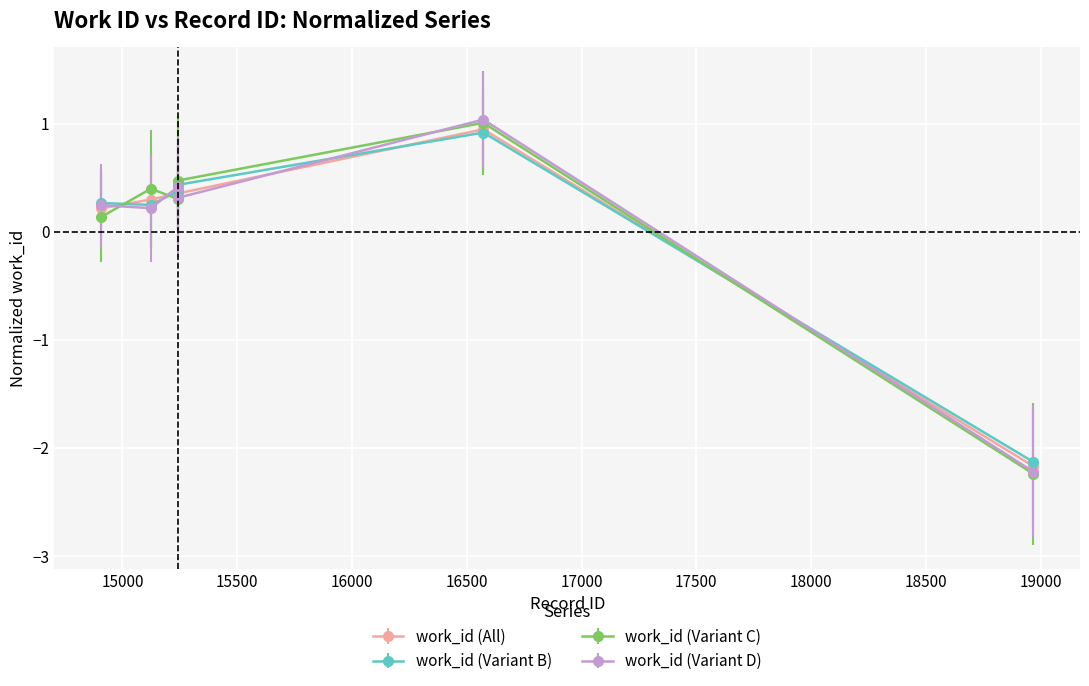

What is the value of the work_id (All) point at the 4th from the left?

0.4